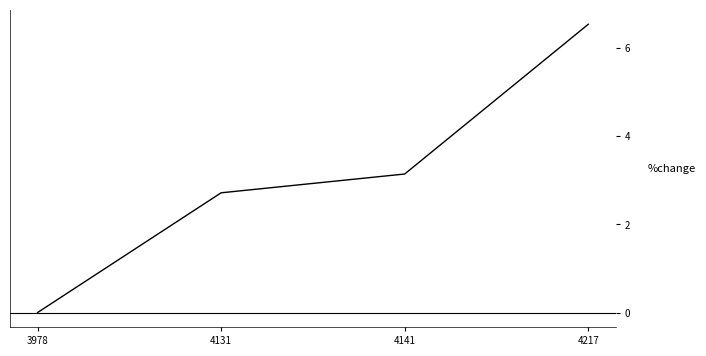

What is the difference between the maximum and second lowest values?

3.8